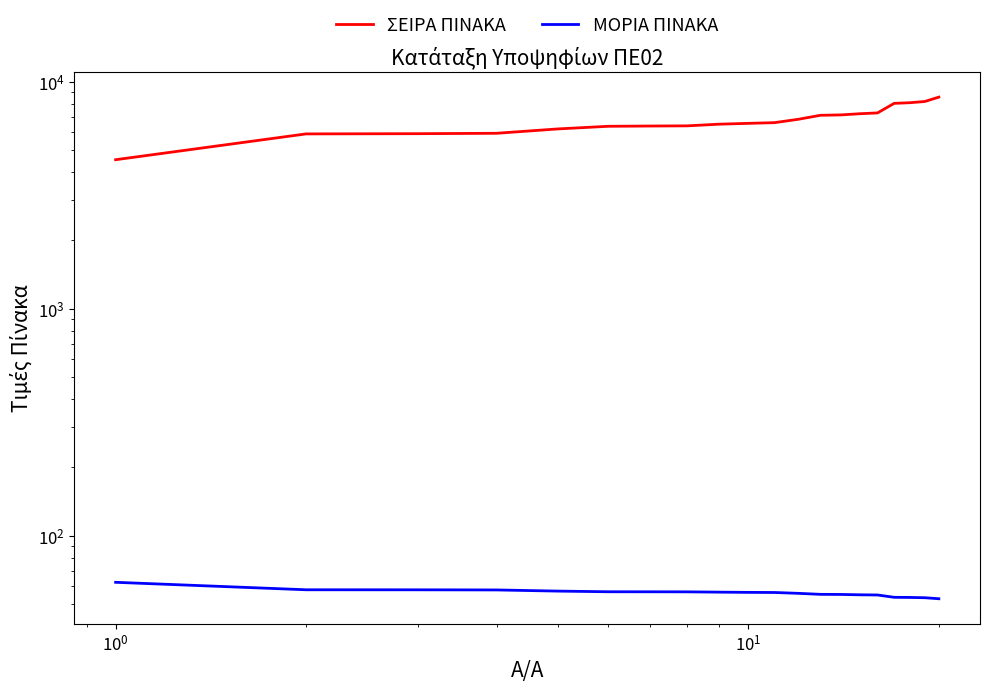

True or false: ΣΕΙΡΑ ΠΙΝΑΚΑ and ΜΟΡΙΑ ΠΙΝΑΚΑ intersect in this chart.

False